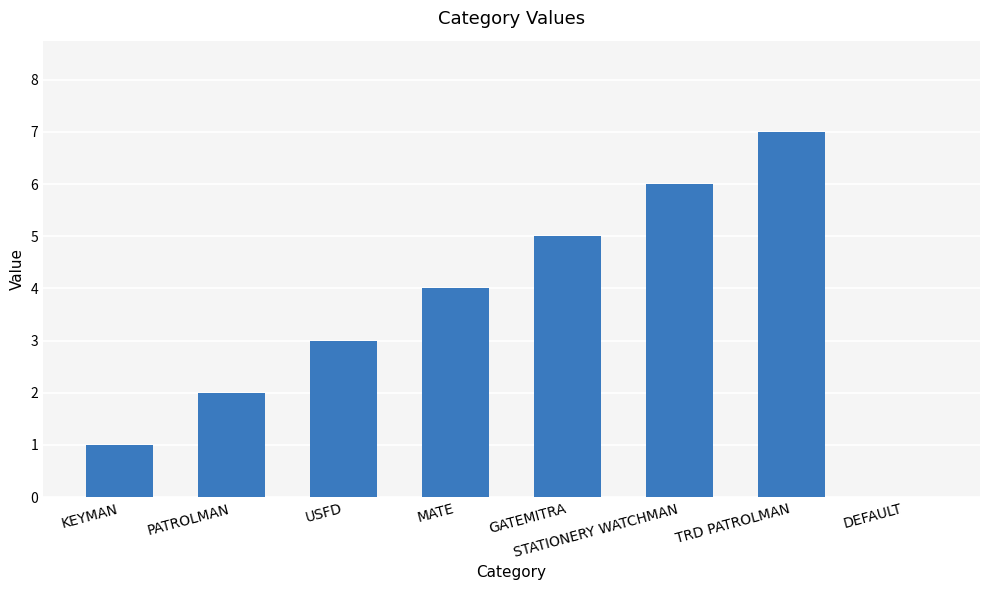

What is the change in value from GATEMITRA to TRD PATROLMAN?

+2